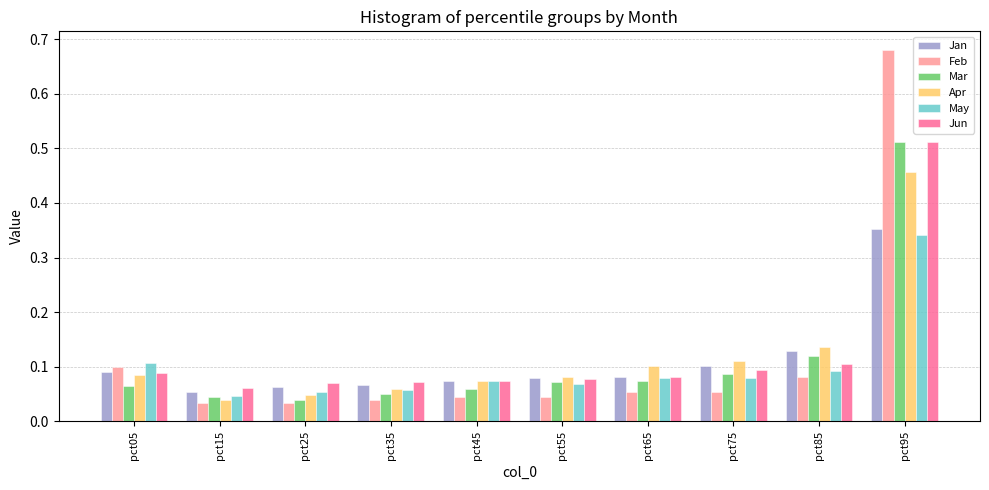

What are all the series names shown in the legend?

Jan, Feb, Mar, Apr, May, Jun